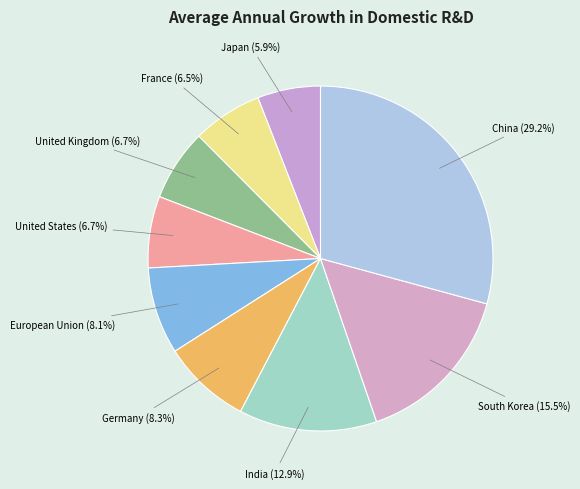

Is South Korea the majority of the pie?

No